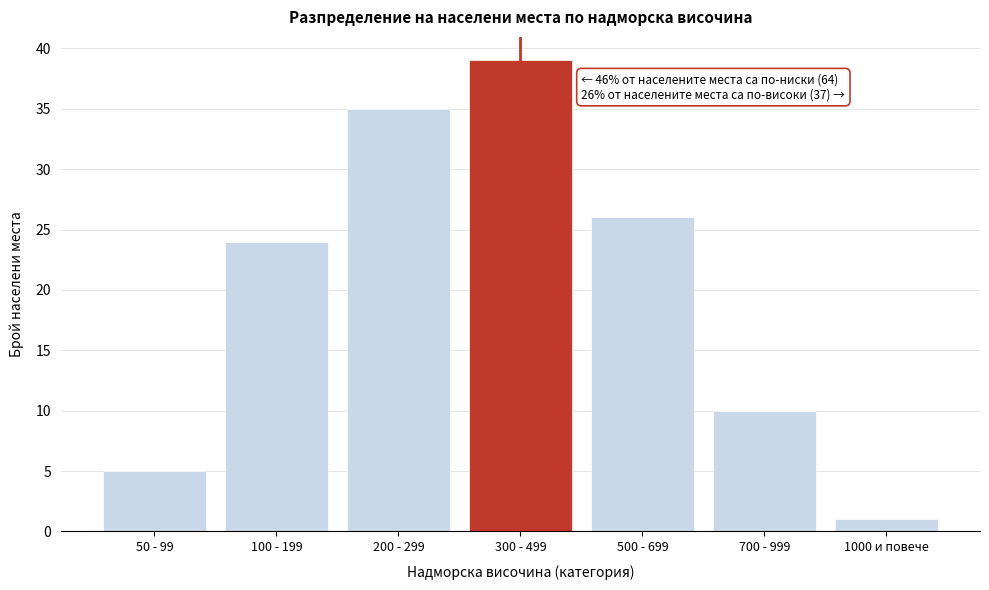

Reading right to left, extract all data points from this chart.

1000 и повече=1	700 - 999=10	500 - 699=26	300 - 499=39	200 - 299=35	100 - 199=24	50 - 99=5